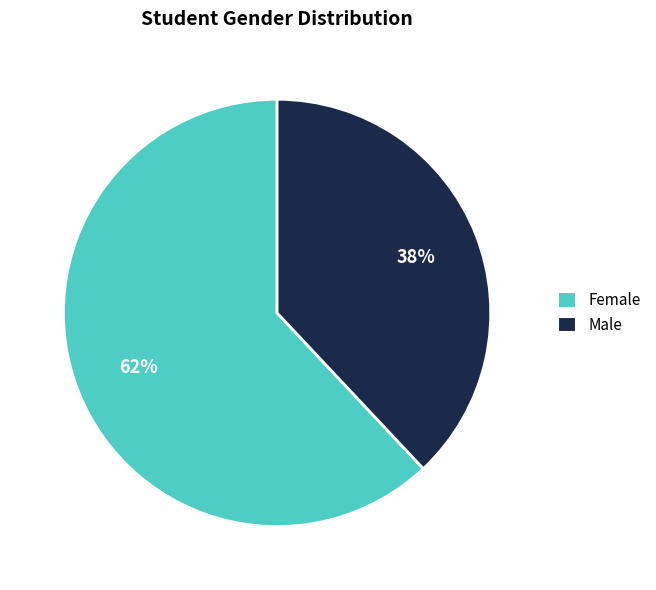

Does any single category account for the majority?

Yes